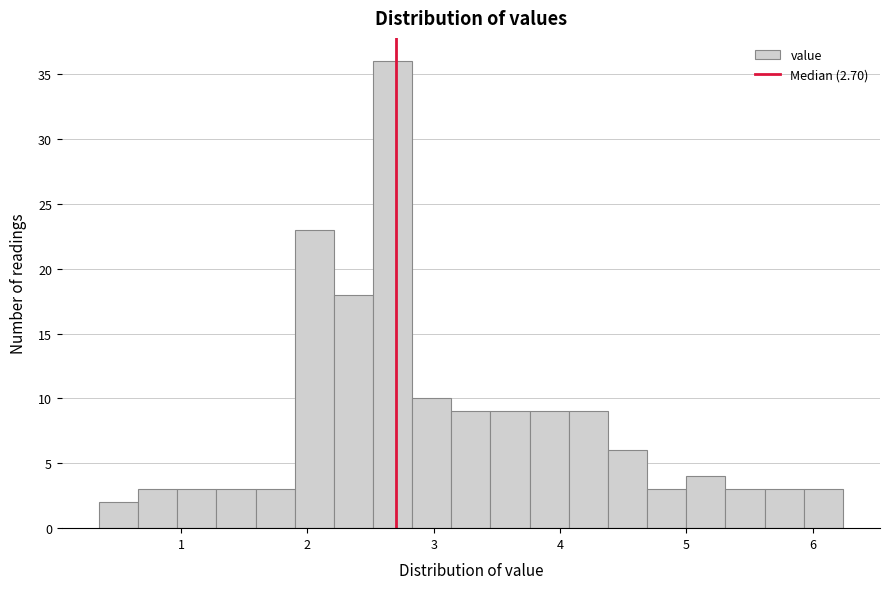

Around what value on the x-axis is the tallest bar? Give the approximate position of its centre, as read against the axis.

2.7